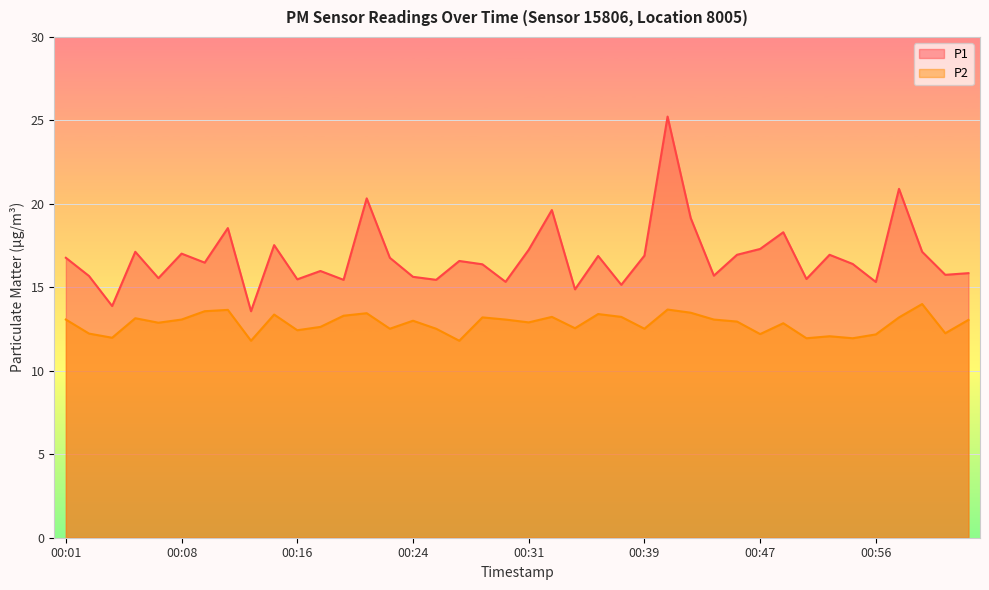

The value of P1 at 00:44 is 24.5. True or false?

False